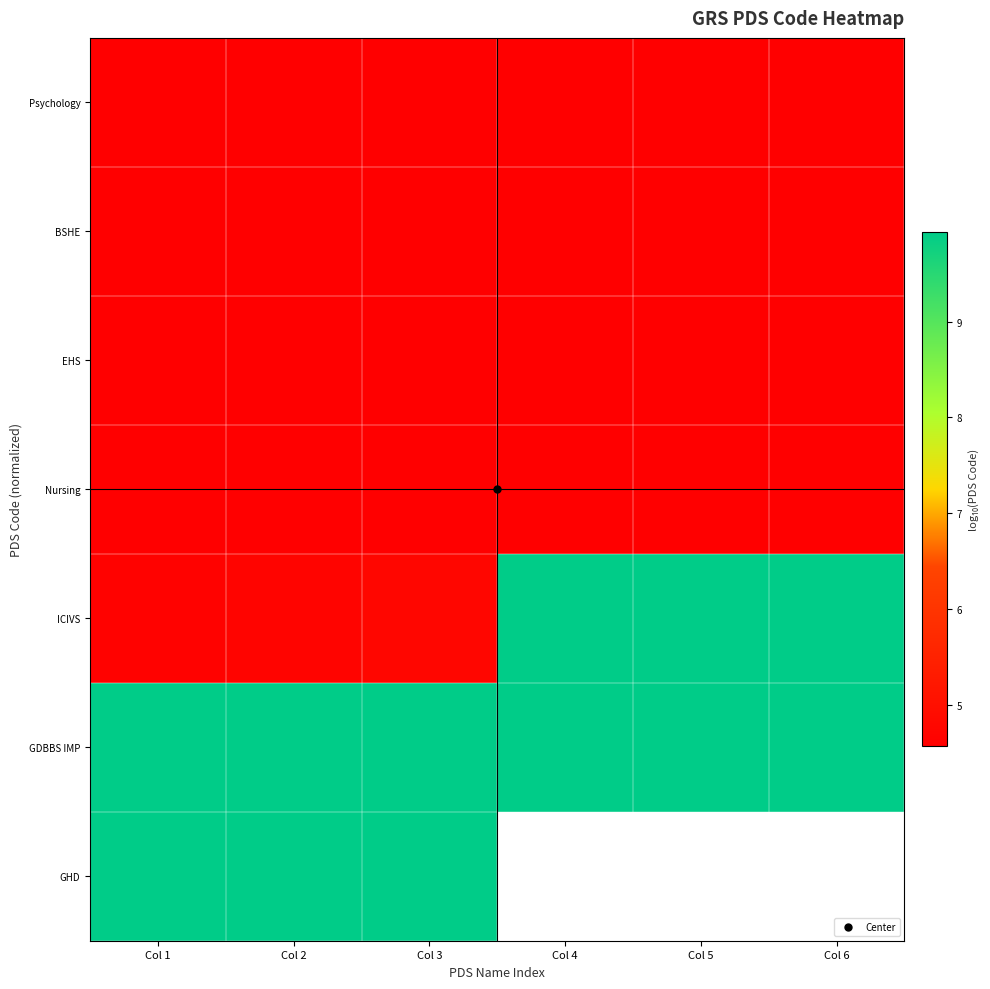

At which label does ICIVS first exceed 9?

Col 4